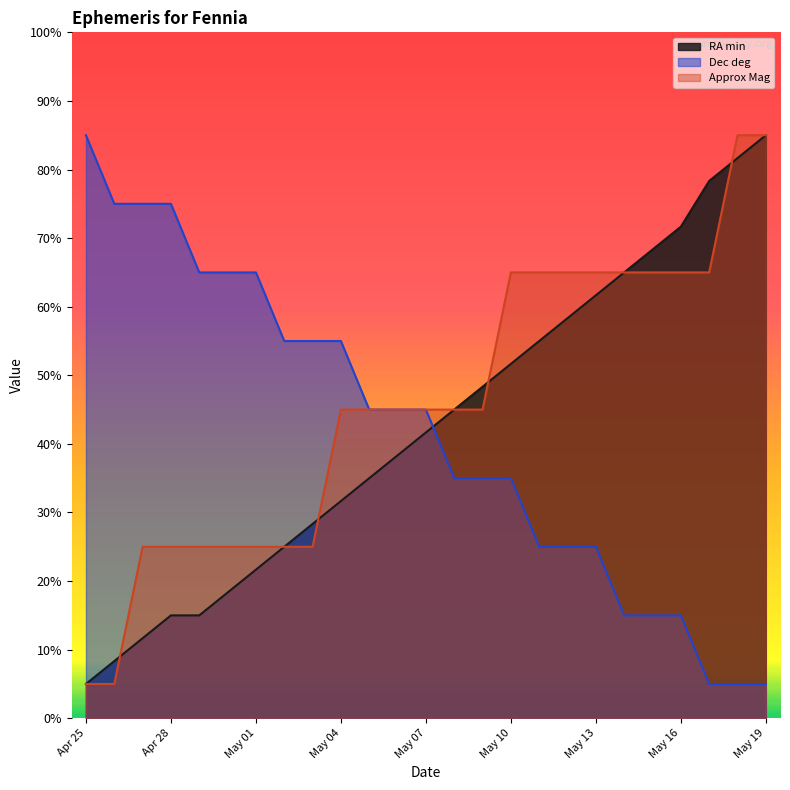

Does the chart display data point markers on the line(s)?

No